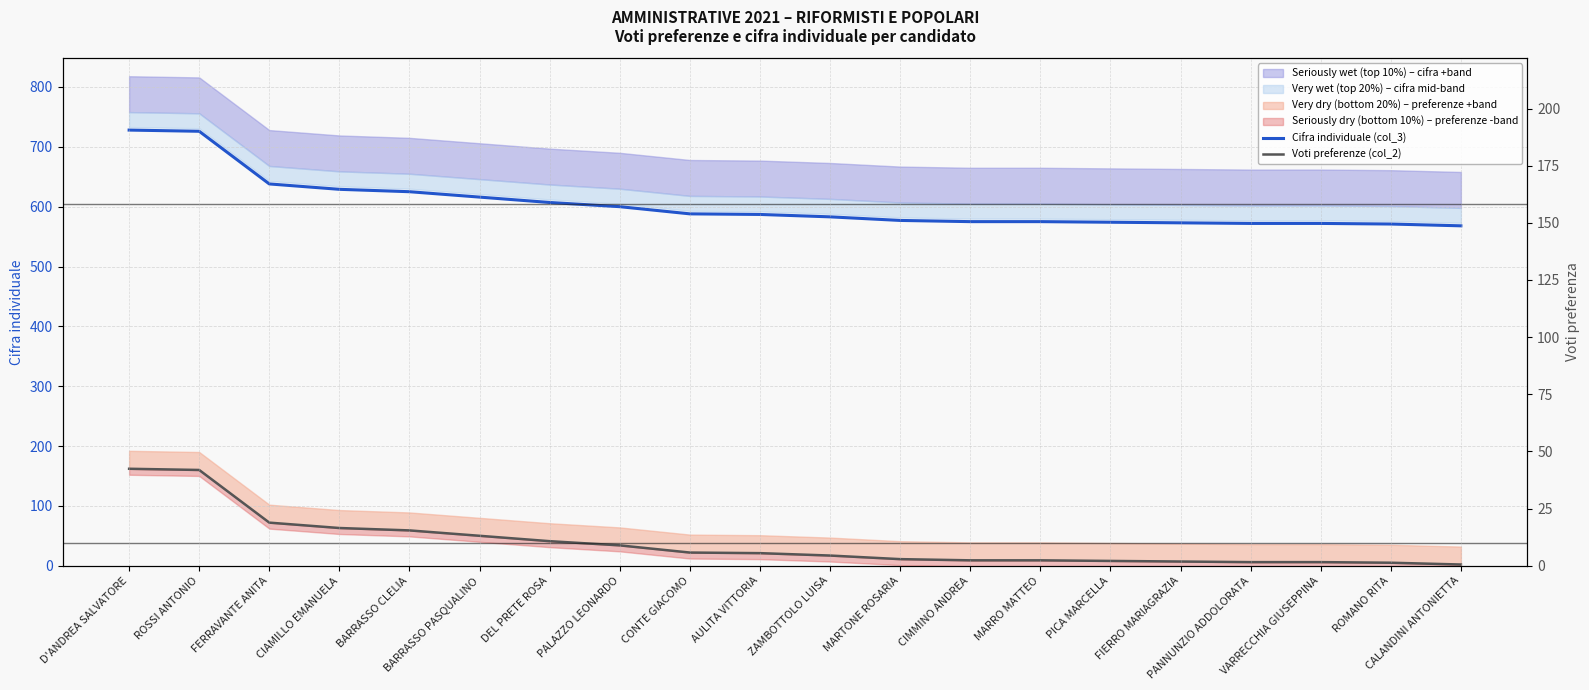

True or false: Cifra individuale (col_3) and Voti preferenze (col_2) [right axis] intersect in this chart.

False